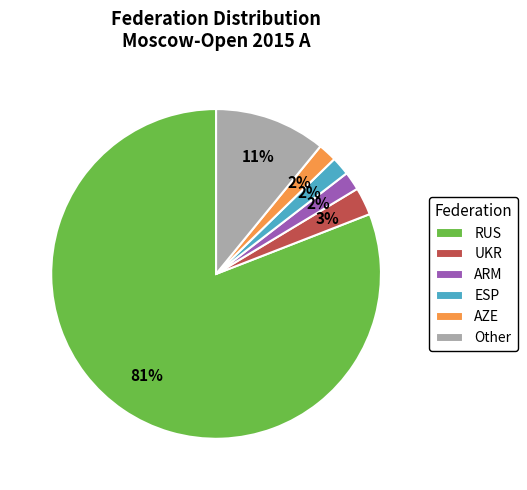

To the nearest percent, what is the combined percentage of UKR and AZE?

5%